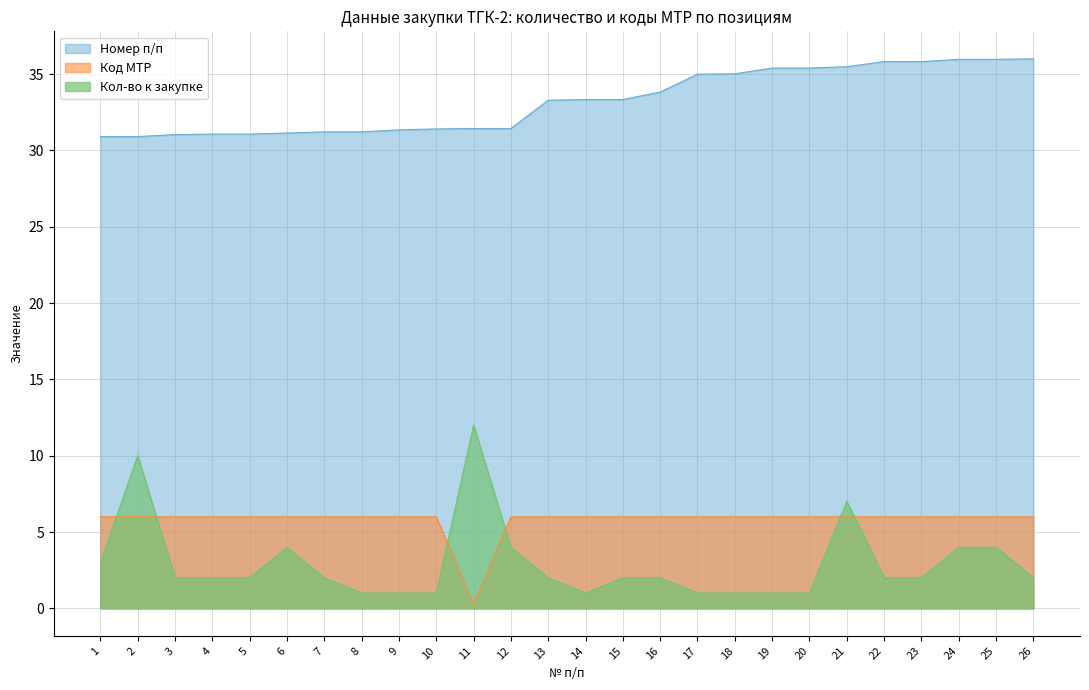

What is the difference between the second highest and second lowest values in the Кол-во к закупке series?

9.0